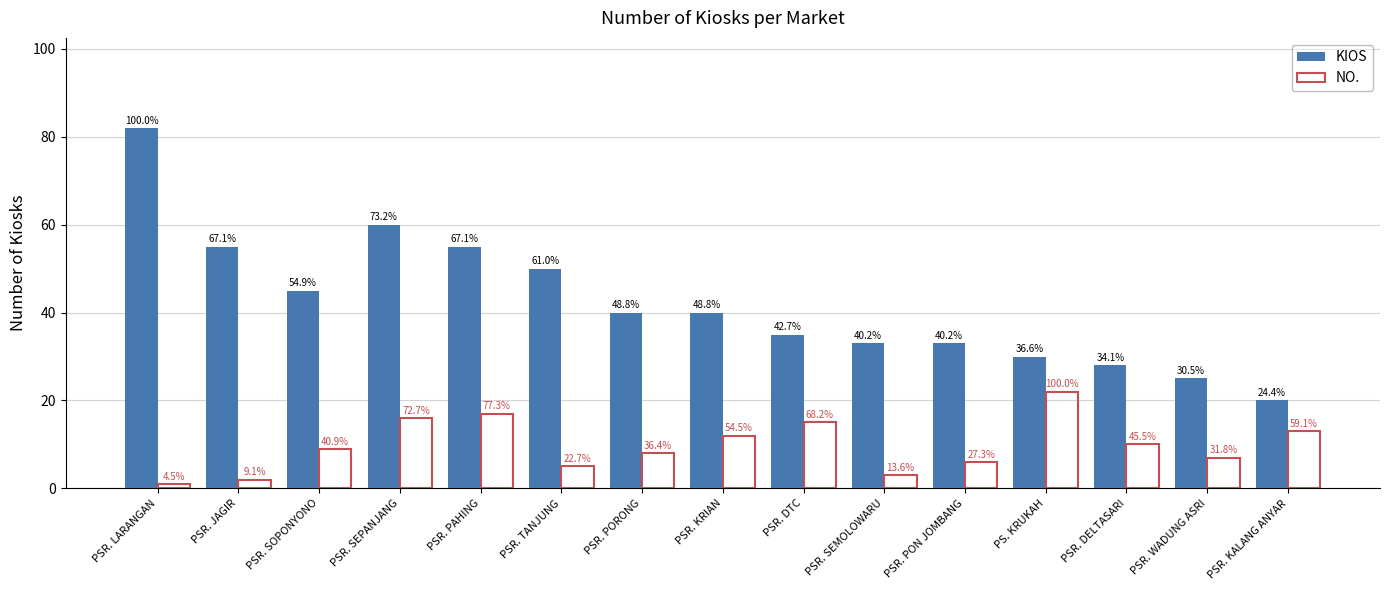

Which category has the highest value in the KIOS series?

PSR. LARANGAN